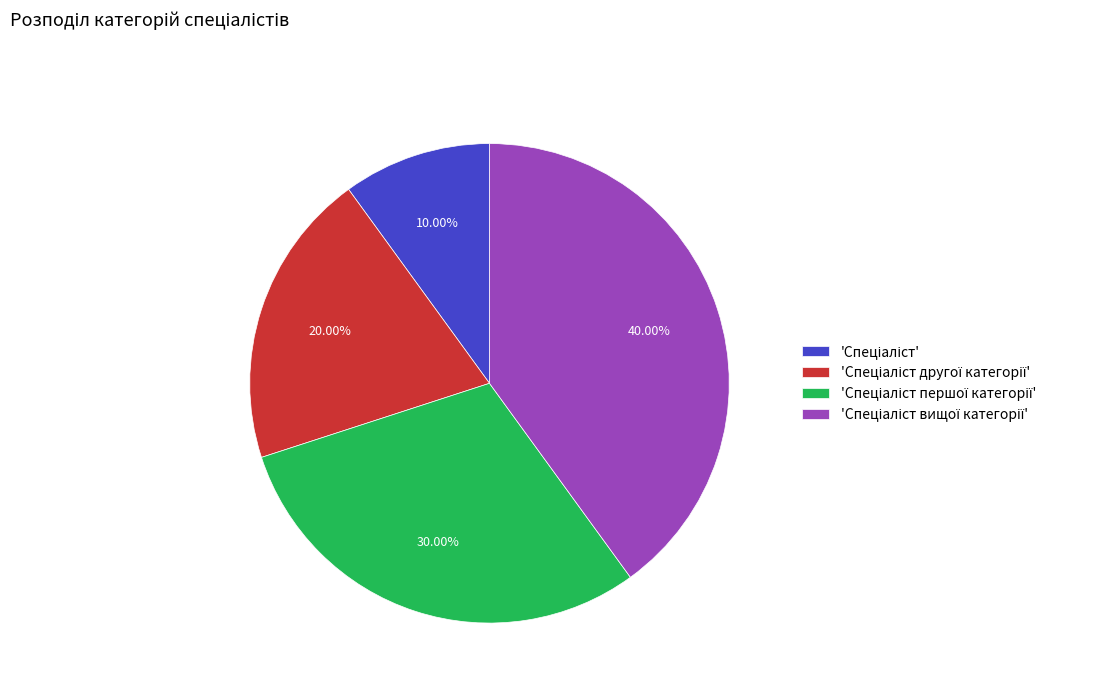

Does any single category account for the majority?

No